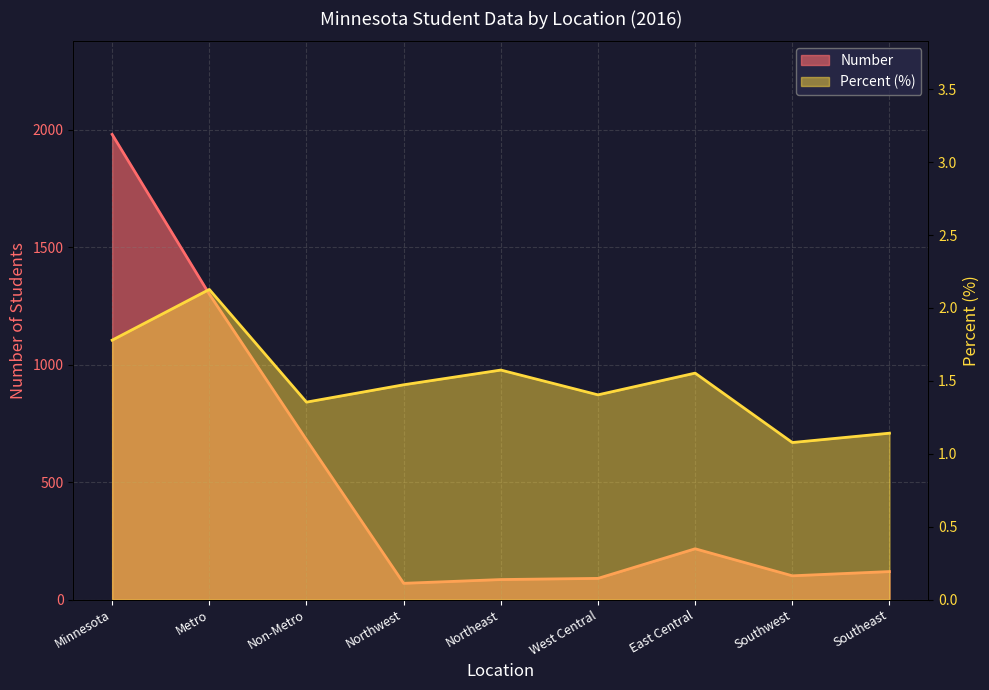

Reading left to right, extract all data points from this chart.

Number: Minnesota=1980.0	Metro=1300.0	Non-Metro=680.0	Northwest=69.0	Northeast=85.0	West Central=90.0	East Central=216.0	Southwest=101.0	Southeast=119.0
Percent: Minnesota=1.8	Metro=2.1	Non-Metro=1.4	Northwest=1.5	Northeast=1.6	West Central=1.4	East Central=1.6	Southwest=1.1	Southeast=1.1